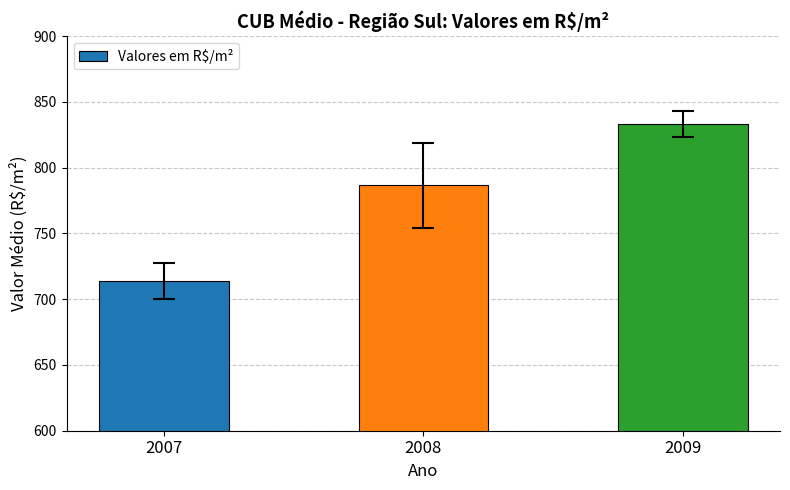

What is the minimum value shown in the chart?

714.0